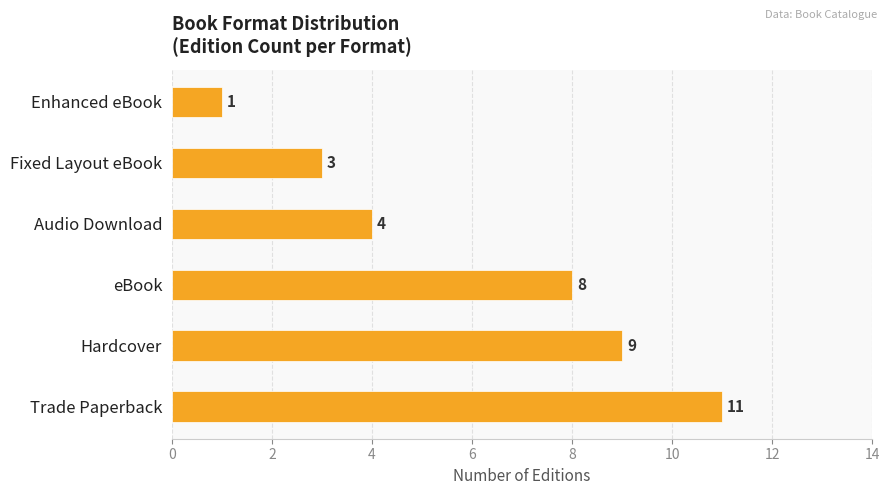

Which has a higher value, Hardcover or Trade Paperback?

Trade Paperback